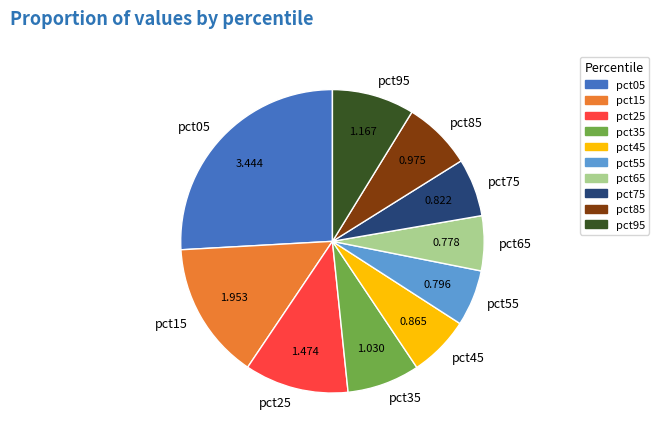

Does any single category account for the majority?

No